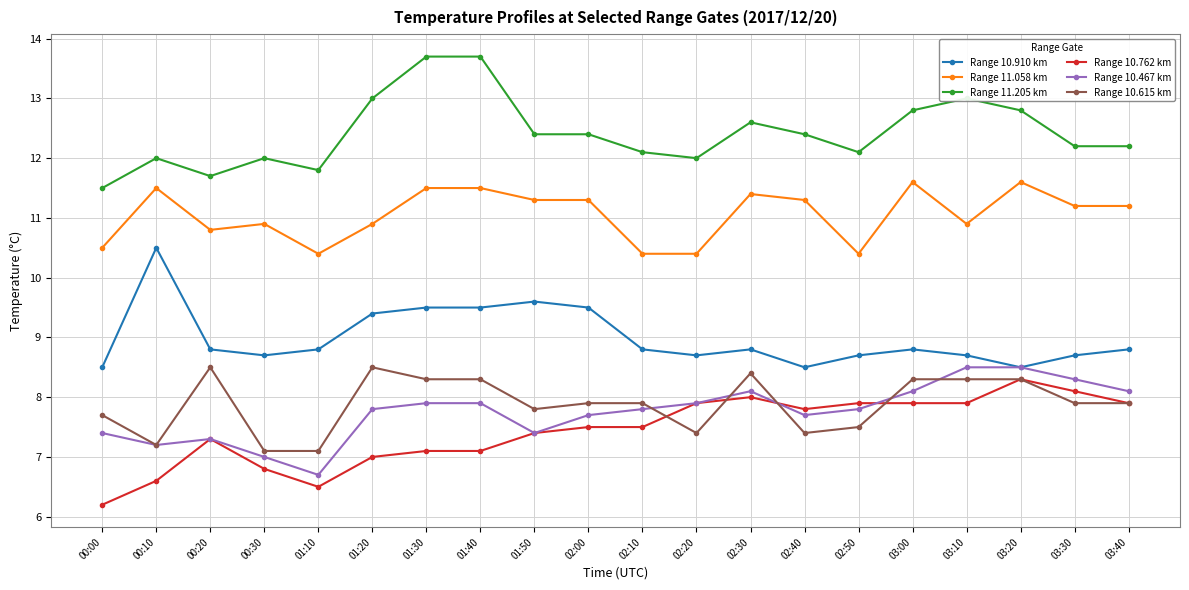

Reading left to right, transcribe all the data shown in this chart.

Range 10.910 km: 00:00=8.5	00:10=10.5	00:20=8.8	00:30=8.7	01:10=8.8	01:20=9.4	01:30=9.5	01:40=9.5	01:50=9.6	02:00=9.5	02:10=8.8	02:20=8.7	02:30=8.8	02:40=8.5	02:50=8.7	03:00=8.8	03:10=8.7	03:20=8.5	03:30=8.7	03:40=8.8
Range 11.058 km: 00:00=10.5	00:10=11.5	00:20=10.8	00:30=10.9	01:10=10.4	01:20=10.9	01:30=11.5	01:40=11.5	01:50=11.3	02:00=11.3	02:10=10.4	02:20=10.4	02:30=11.4	02:40=11.3	02:50=10.4	03:00=11.6	03:10=10.9	03:20=11.6	03:30=11.2	03:40=11.2
Range 11.205 km: 00:00=11.5	00:10=12.0	00:20=11.7	00:30=12.0	01:10=11.8	01:20=13.0	01:30=13.7	01:40=13.7	01:50=12.4	02:00=12.4	02:10=12.1	02:20=12.0	02:30=12.6	02:40=12.4	02:50=12.1	03:00=12.8	03:10=13.0	03:20=12.8	03:30=12.2	03:40=12.2
Range 10.762 km: 00:00=6.2	00:10=6.6	00:20=7.3	00:30=6.8	01:10=6.5	01:20=7.0	01:30=7.1	01:40=7.1	01:50=7.4	02:00=7.5	02:10=7.5	02:20=7.9	02:30=8.0	02:40=7.8	02:50=7.9	03:00=7.9	03:10=7.9	03:20=8.3	03:30=8.1	03:40=7.9
Range 10.467 km: 00:00=7.4	00:10=7.2	00:20=7.3	00:30=7.0	01:10=6.7	01:20=7.8	01:30=7.9	01:40=7.9	01:50=7.4	02:00=7.7	02:10=7.8	02:20=7.9	02:30=8.1	02:40=7.7	02:50=7.8	03:00=8.1	03:10=8.5	03:20=8.5	03:30=8.3	03:40=8.1
Range 10.615 km: 00:00=7.7	00:10=7.2	00:20=8.5	00:30=7.1	01:10=7.1	01:20=8.5	01:30=8.3	01:40=8.3	01:50=7.8	02:00=7.9	02:10=7.9	02:20=7.4	02:30=8.4	02:40=7.4	02:50=7.5	03:00=8.3	03:10=8.3	03:20=8.3	03:30=7.9	03:40=7.9